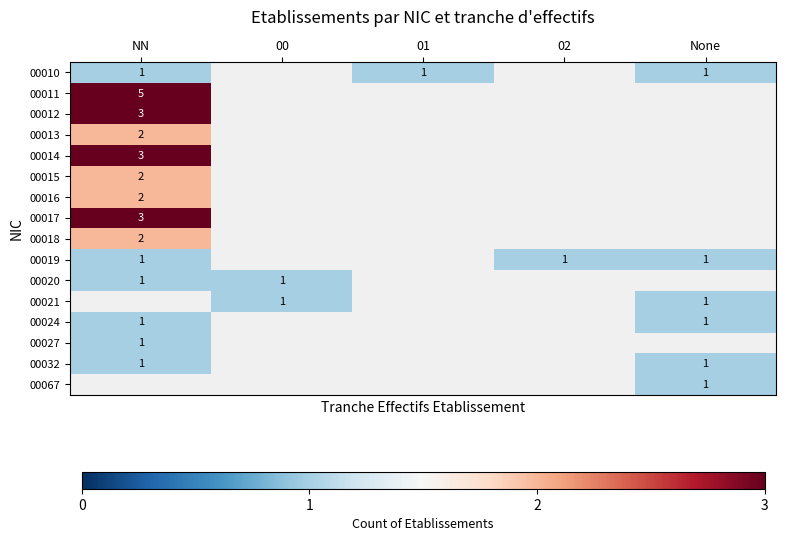

What is the spread (max minus min) of values at NN?

4.0